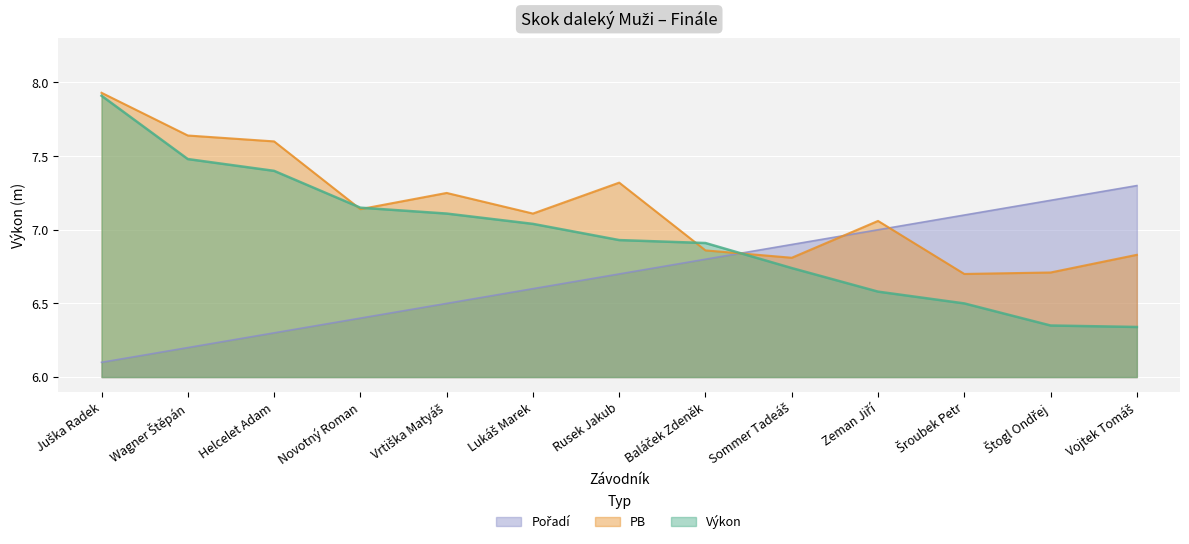

Which series has the largest total across all categories?

PB